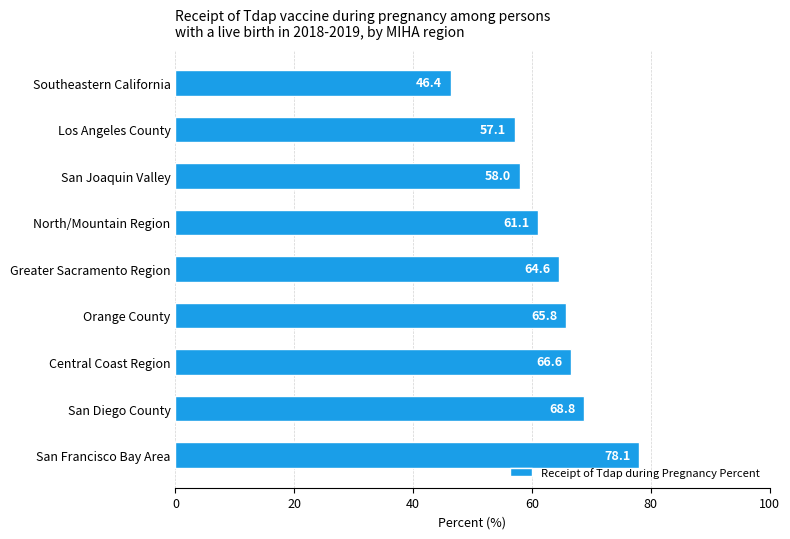

Where is the data nearest to the value 62?

North/Mountain Region